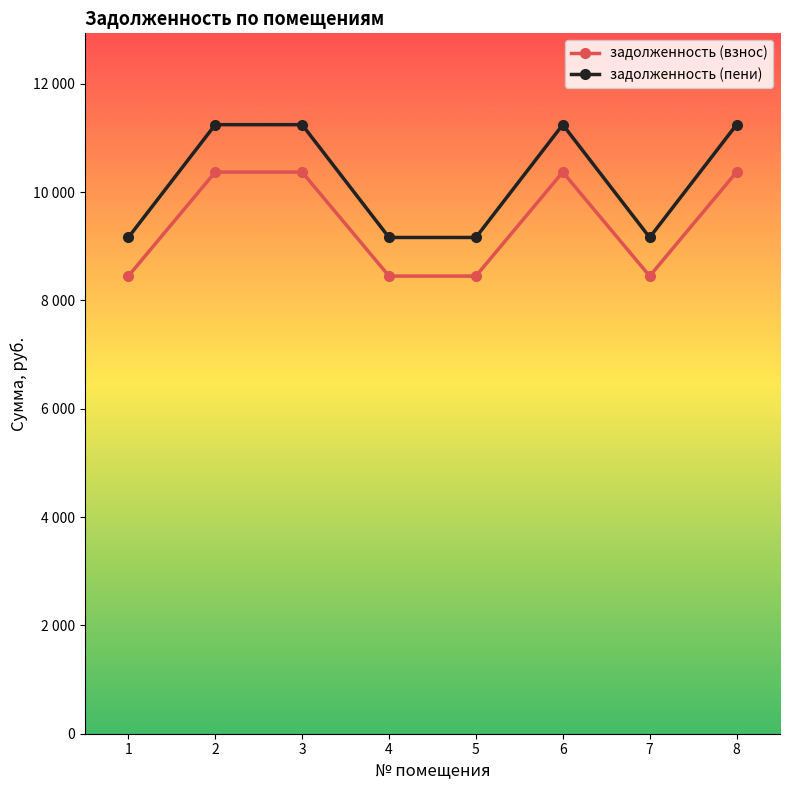

What is the minimum value shown in the chart?

8448.0